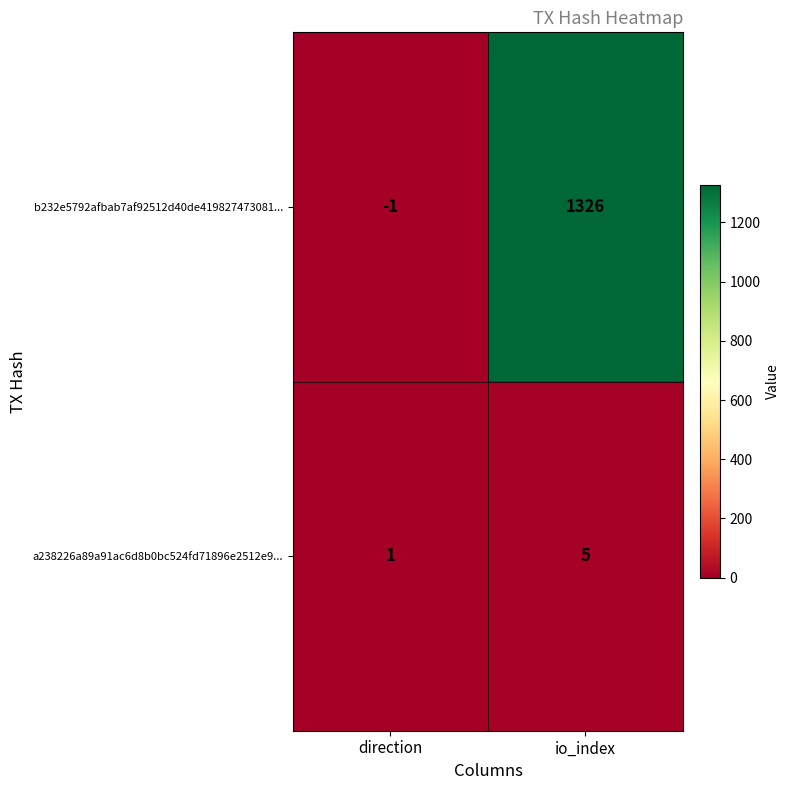

Where is b232e5792afbab7af92512d40de419827473081... nearest to the value 662?

direction